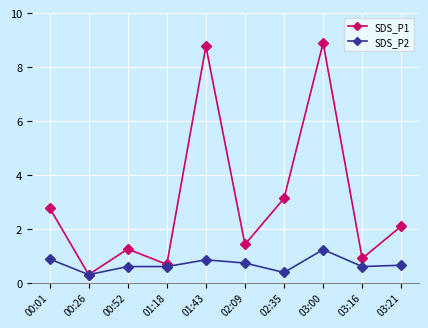

The SDS_P1 series shows 0.9 at 03:16. True or false?

True